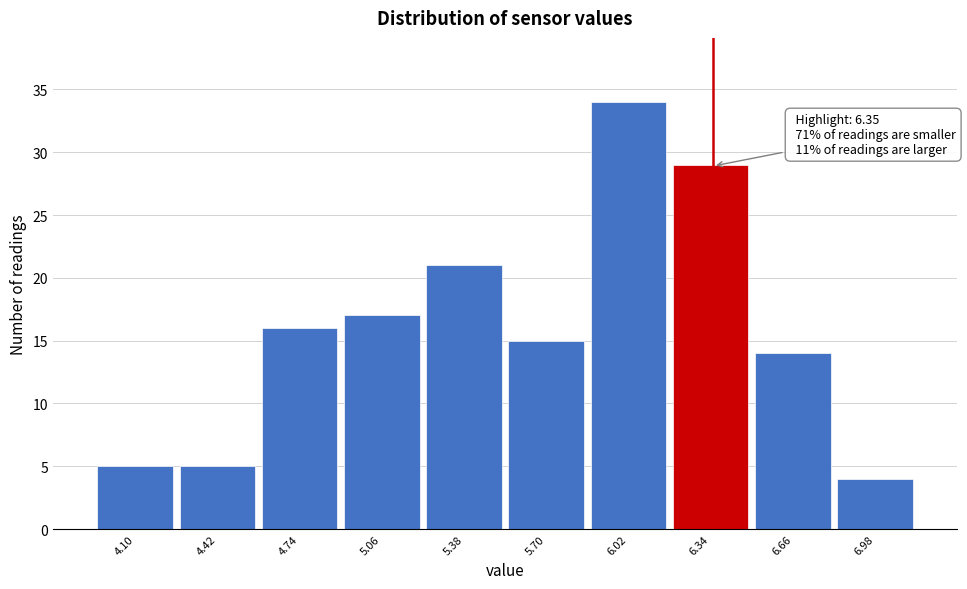

Over which range of the x-axis is the bar tallest?

5.86 to 6.18